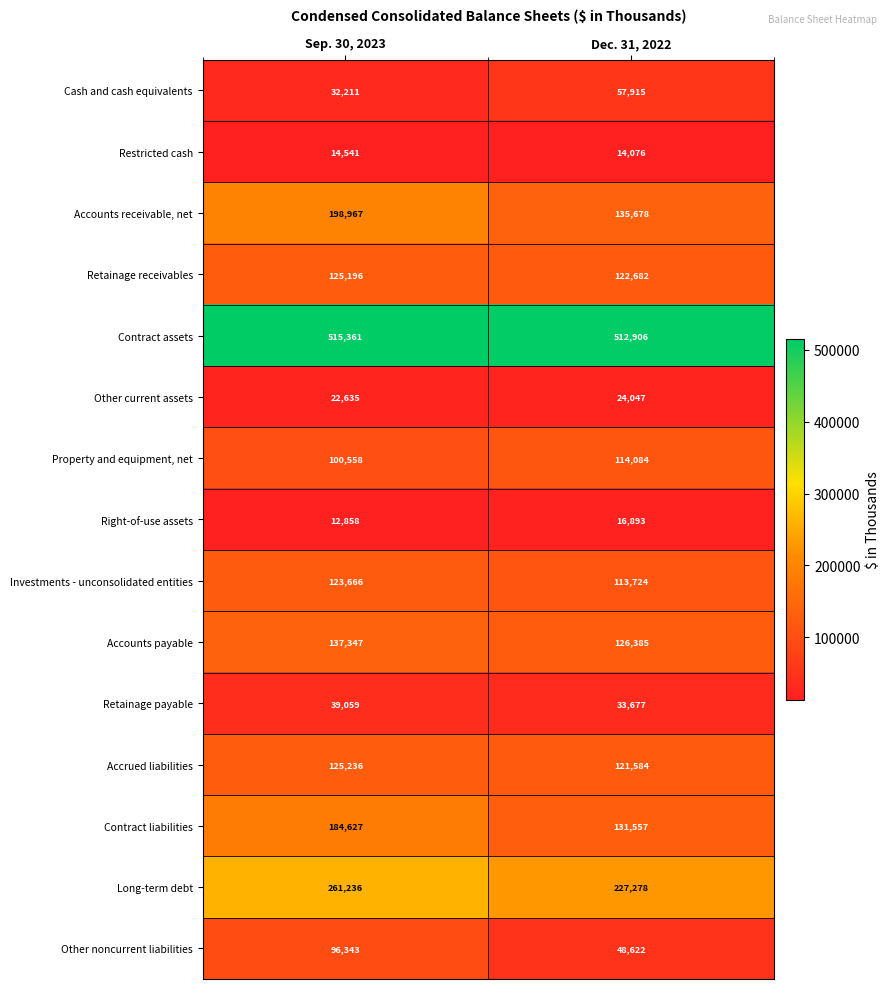

Is the value of Property and equipment, net at Dec. 31, 2022 greater than the value of Accounts payable at Dec. 31, 2022?

No